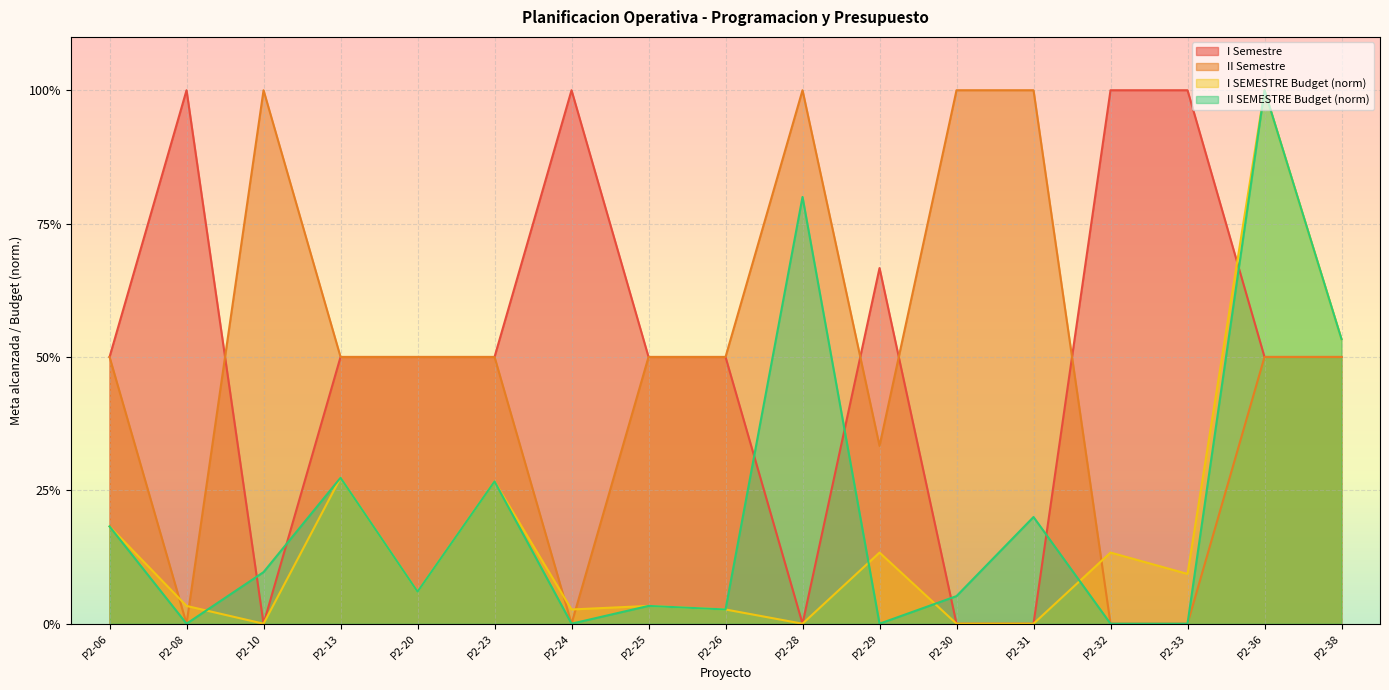

Reading left to right, extract all data points from this chart.

I Semestre: P2-06=0.5	P2-08=1.0	P2-10=0.0	P2-13=0.5	P2-20=0.5	P2-23=0.5	P2-24=1.0	P2-25=0.5	P2-26=0.5	P2-28=0.0	P2-29=0.7	P2-30=0.0	P2-31=0.0	P2-32=1.0	P2-33=1.0	P2-36=0.5	P2-38=0.5
II Semestre: P2-06=0.5	P2-08=0.0	P2-10=1.0	P2-13=0.5	P2-20=0.5	P2-23=0.5	P2-24=0.0	P2-25=0.5	P2-26=0.5	P2-28=1.0	P2-29=0.3	P2-30=1.0	P2-31=1.0	P2-32=0.0	P2-33=0.0	P2-36=0.5	P2-38=0.5
I SEMESTRE Budget: P2-06=0.2	P2-08=0.0	P2-10=0.0	P2-13=0.3	P2-20=0.1	P2-23=0.3	P2-24=0.0	P2-25=0.0	P2-26=0.0	P2-28=0.0	P2-29=0.1	P2-30=0.0	P2-31=0.0	P2-32=0.1	P2-33=0.1	P2-36=1.0	P2-38=0.5
II SEMESTRE Budget: P2-06=0.2	P2-08=0.0	P2-10=0.1	P2-13=0.3	P2-20=0.1	P2-23=0.3	P2-24=0.0	P2-25=0.0	P2-26=0.0	P2-28=0.8	P2-29=0.0	P2-30=0.1	P2-31=0.2	P2-32=0.0	P2-33=0.0	P2-36=1.0	P2-38=0.5